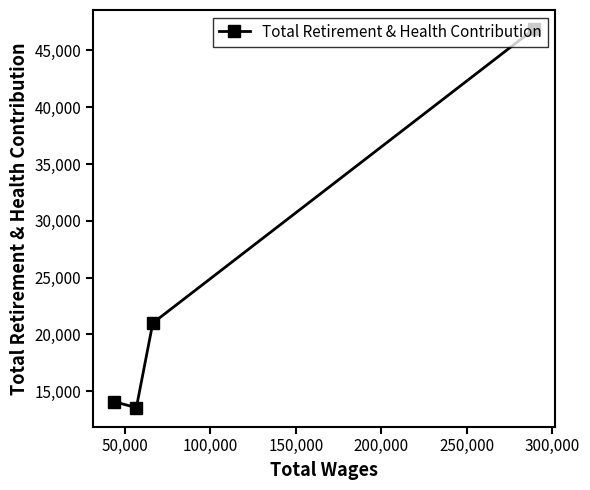

True or false: the data has more than 2 interior local peaks.

False